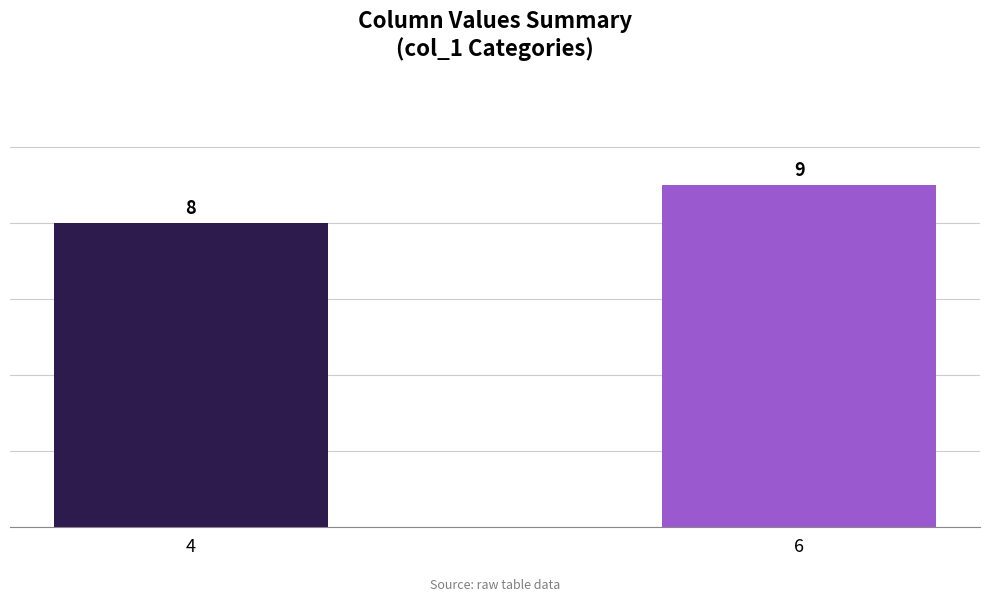

Rank the categories by value from lowest to highest.

4, 6